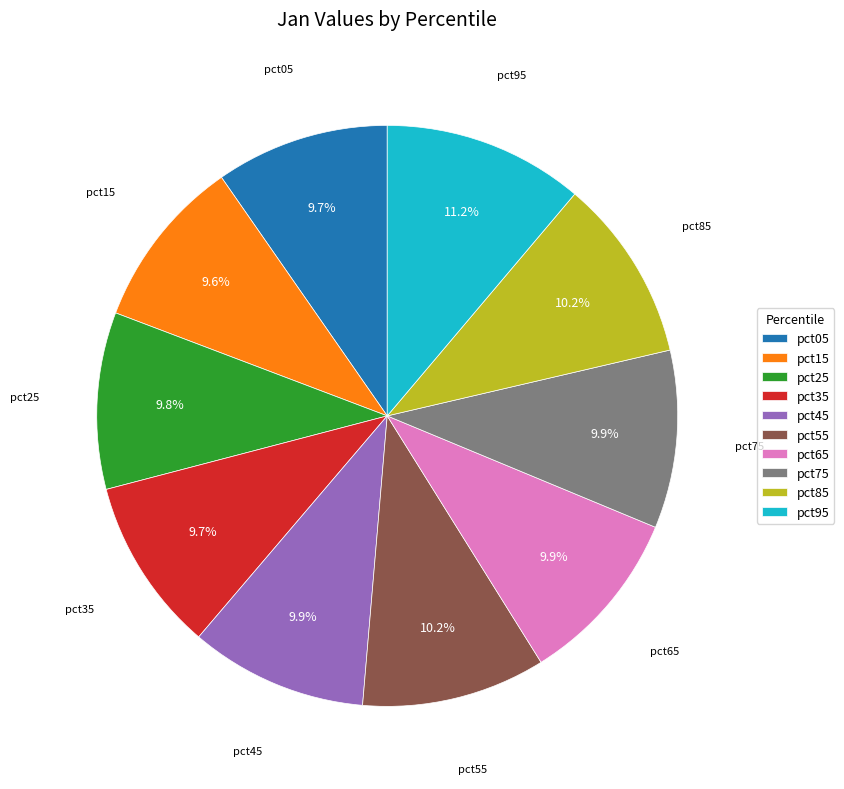

Does pct85 account for over 50% of the chart?

No